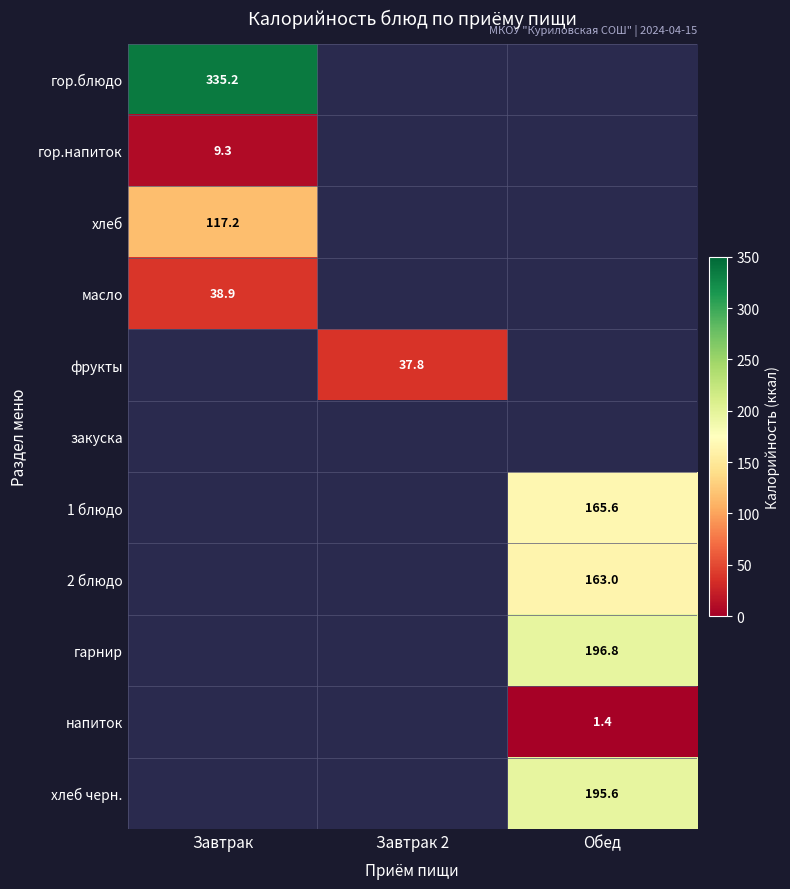

The value of фрукты at Завтрак 2 is 37.8. True or false?

True